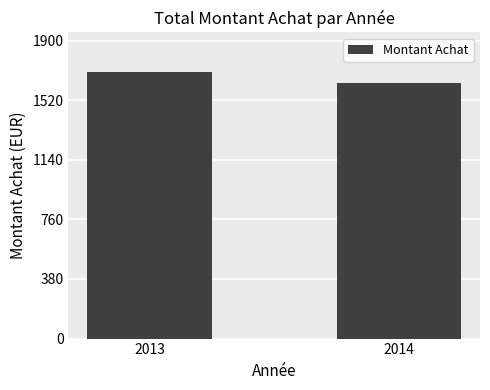

Which has a higher value, 2013 or 2014?

2013